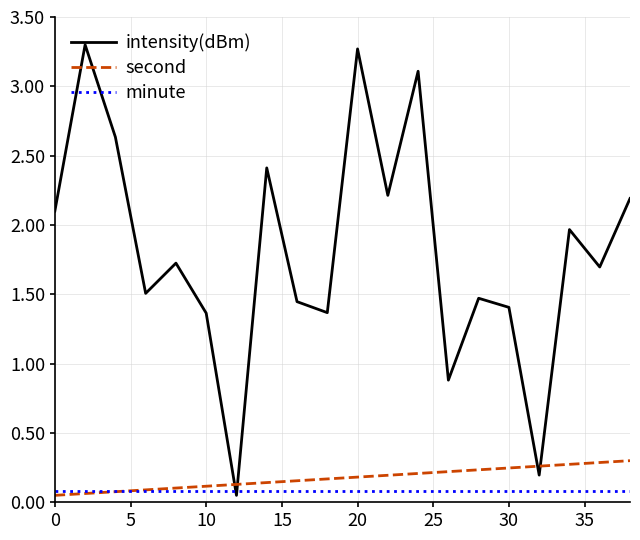

Count the second values in the range 0 to 1.

20